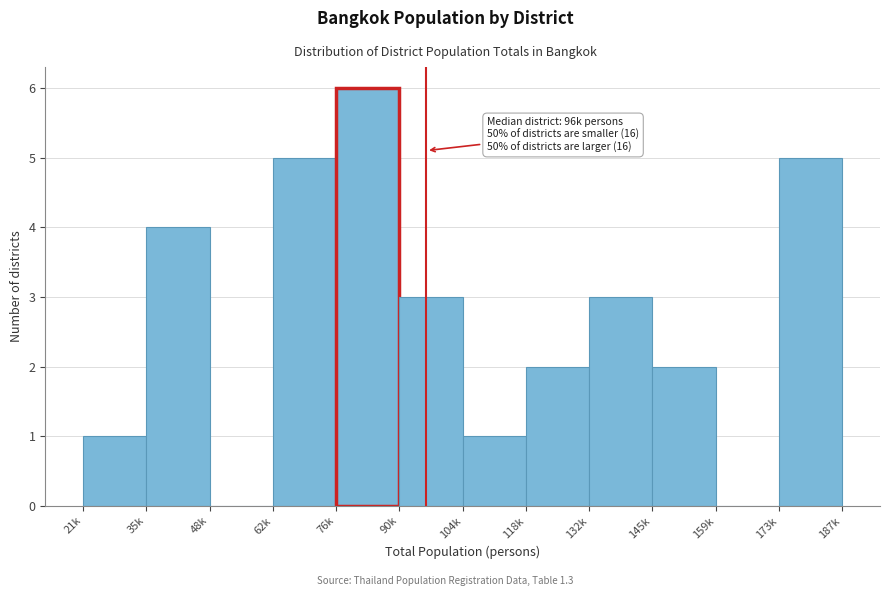

Reading left to right, transcribe all the data shown in this chart.

21k=1	35k=4	48k=0	62k=5	76k=6	90k=3	104k=1	118k=2	132k=3	145k=2	159k=0	173k=5